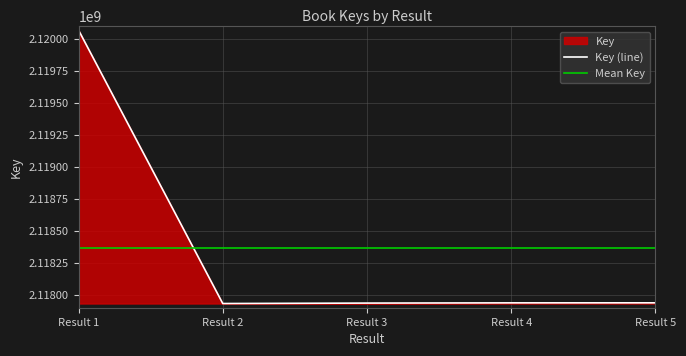

The value of Key (line) at Result 2 is 2117932835. True or false?

True